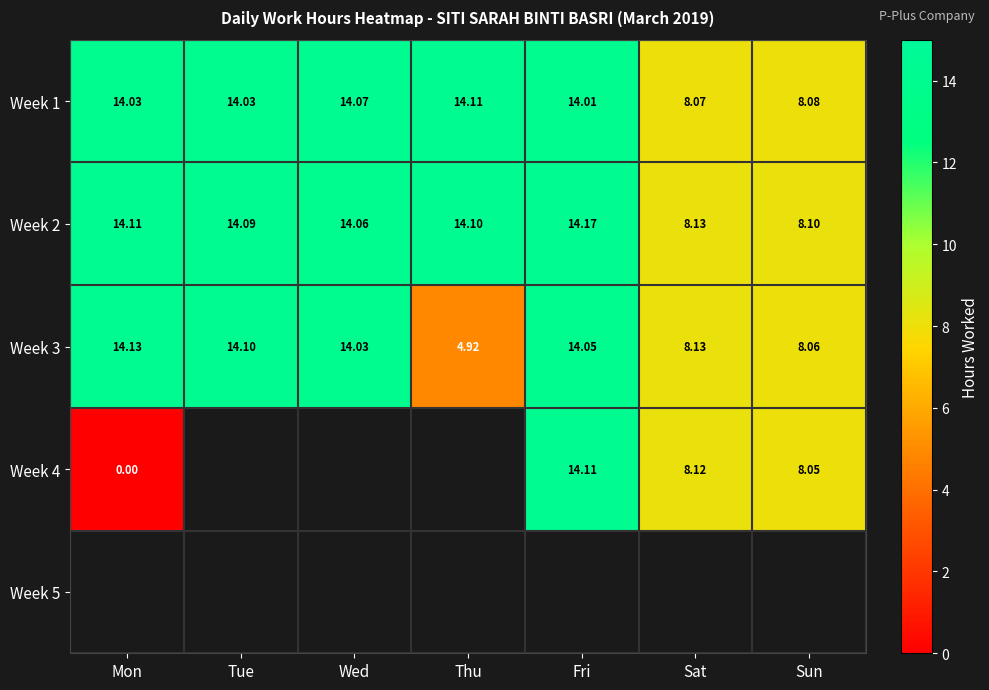

Which category has the highest value in the Week 1 series?

Thu